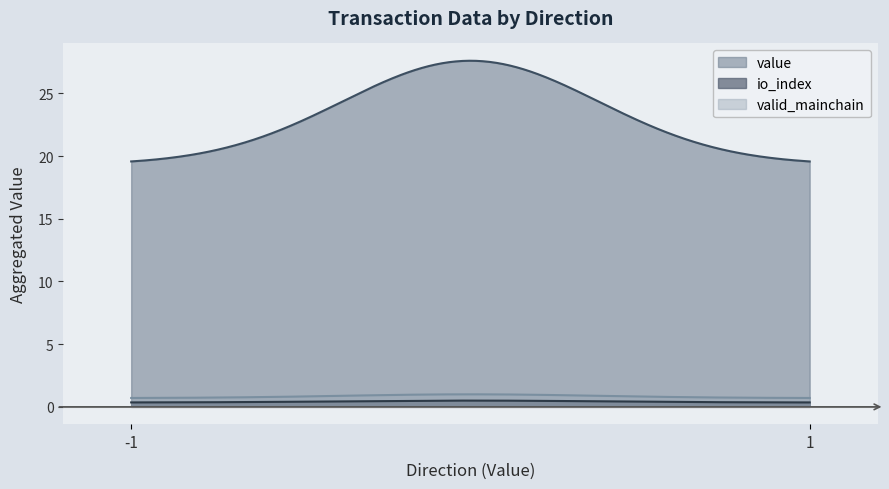

What is the sum of all value values?

6961.2